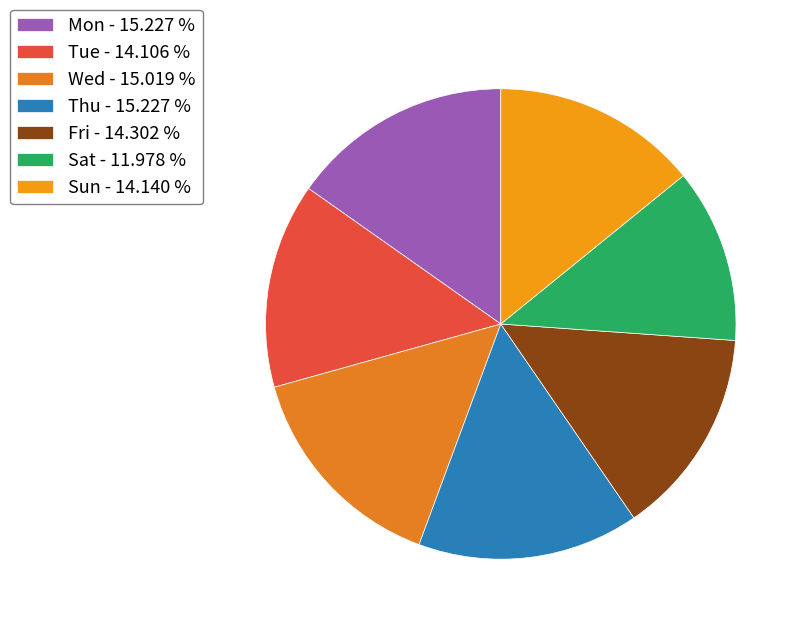

Which slice is the smallest?

Sat